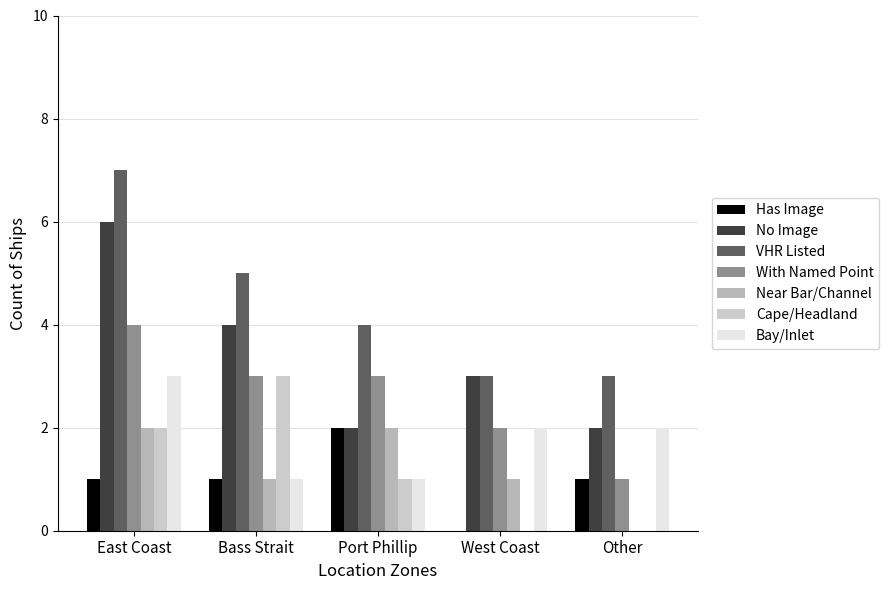

How many series are shown in this chart?

7